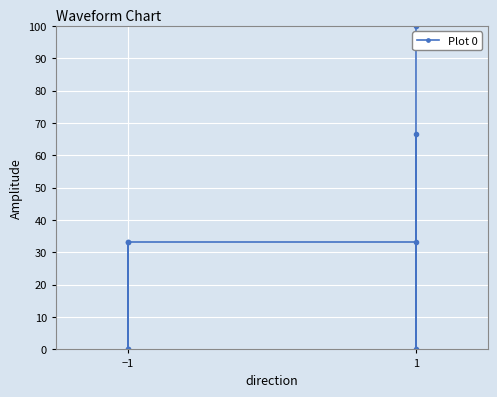

Count the number of values greater than 33.

5